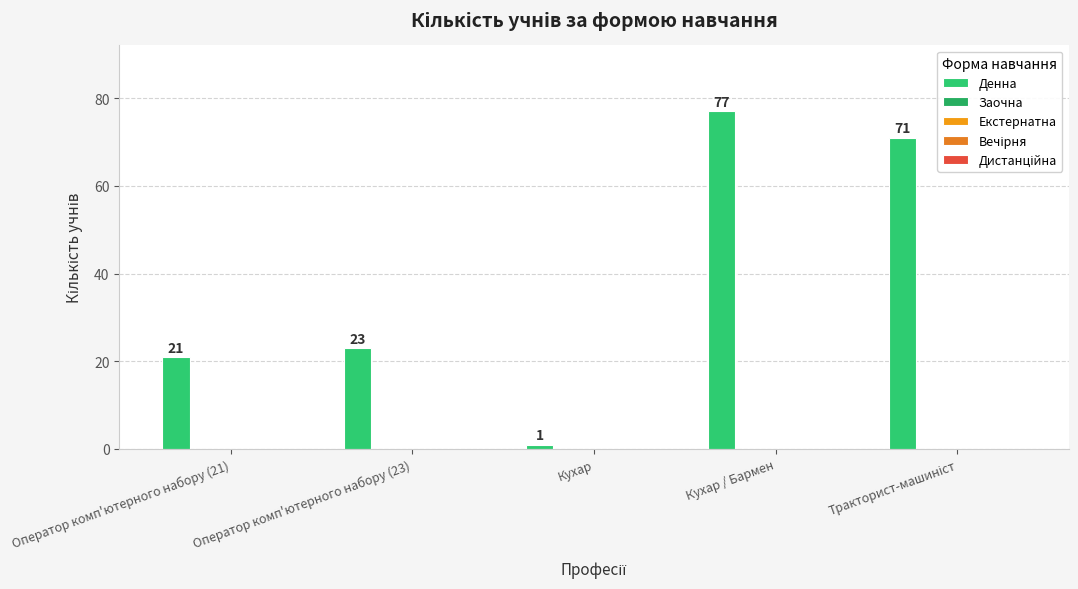

How many bars are there in total?

5